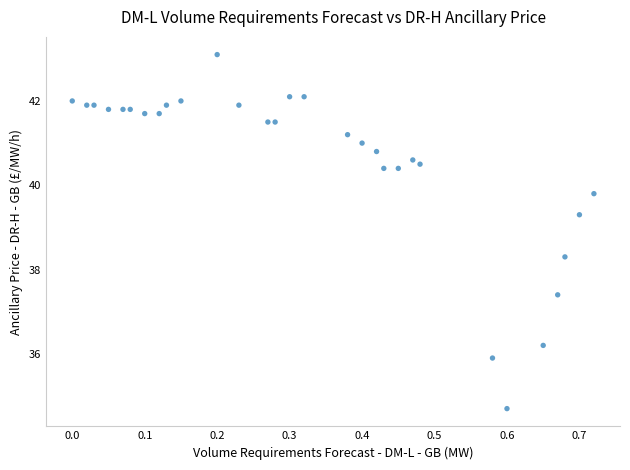

What Y value in the scatter plot is closest to 38?

38.3